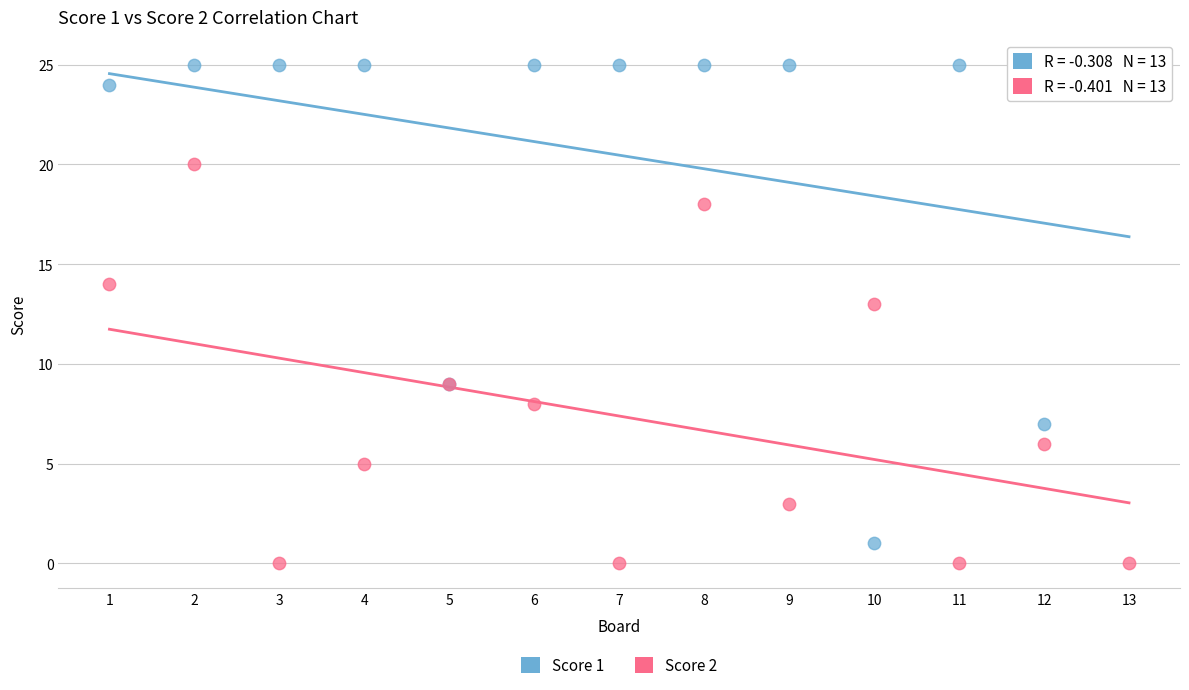

Which series contains the highest Y value?

Score 1